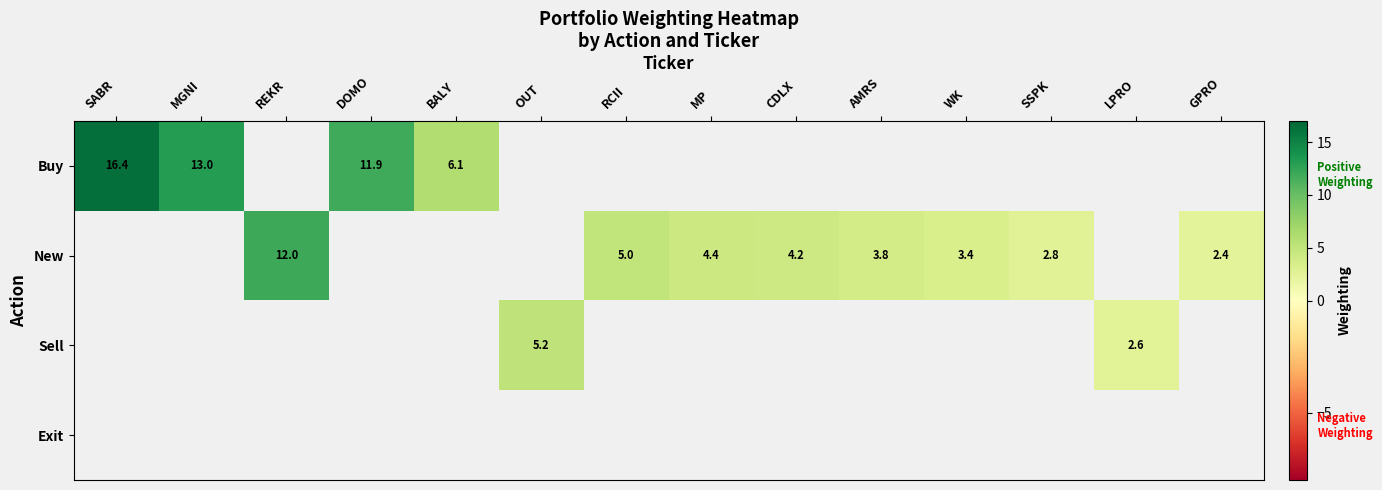

Which label corresponds to the largest value in the chart?

SABR